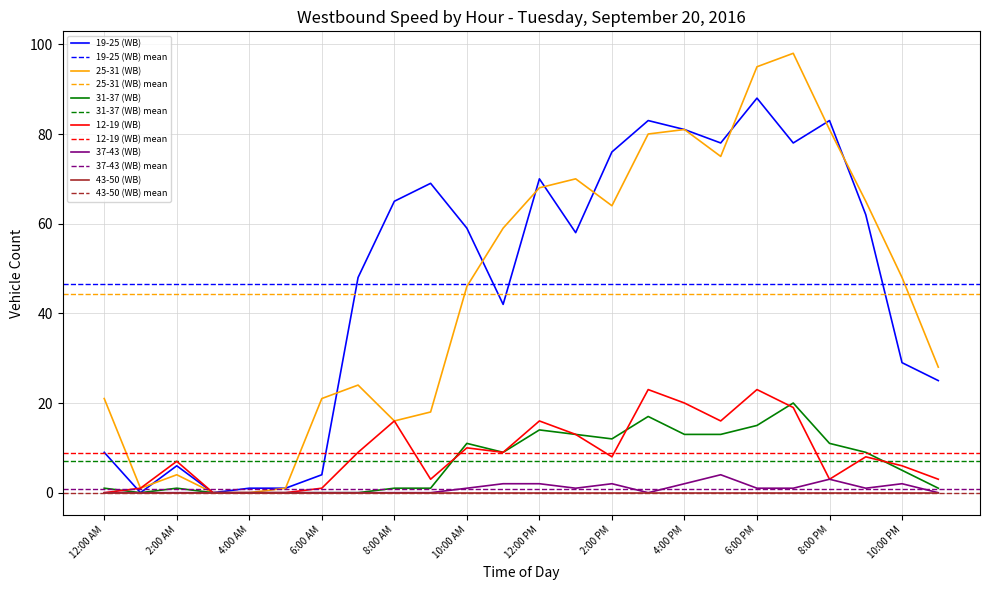

Which series has the largest total across all categories?

19-25 (WB)